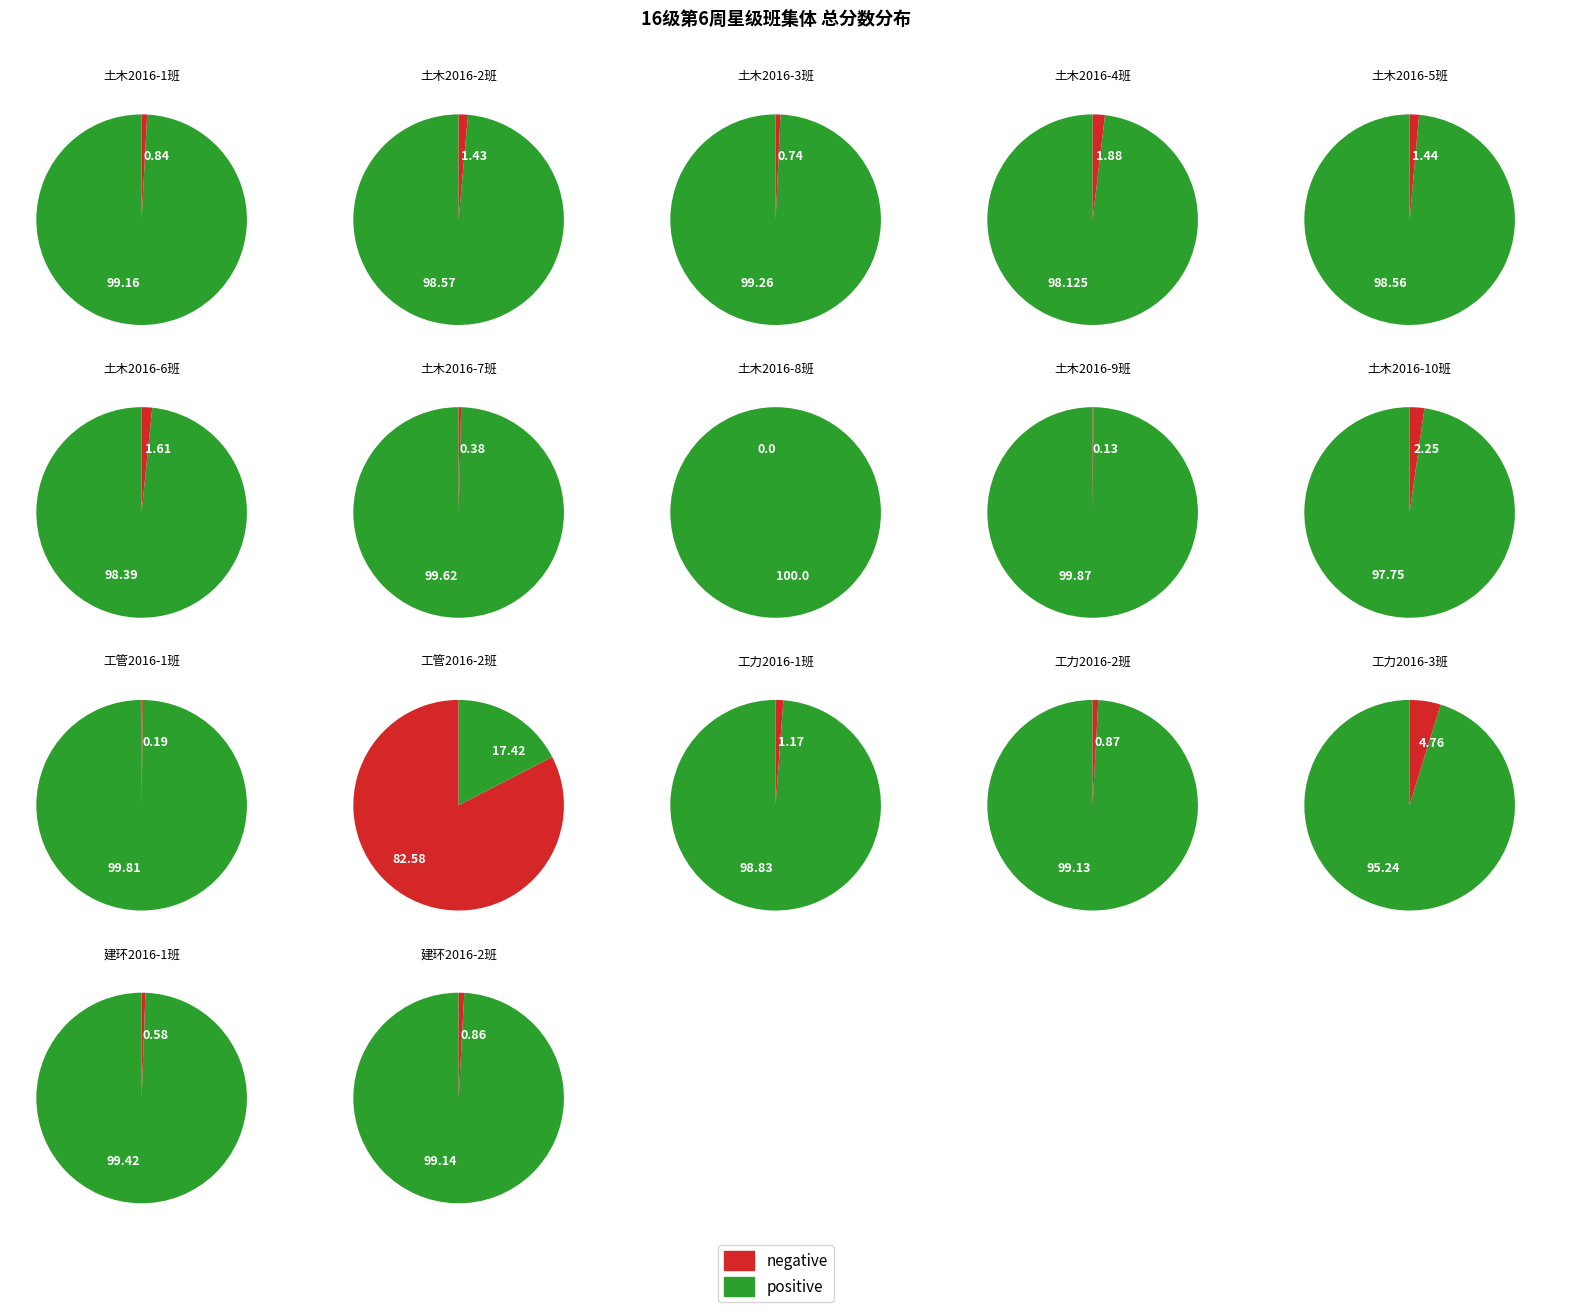

To the nearest percent, what percentage of the pie is 土木2016-10班?

6%